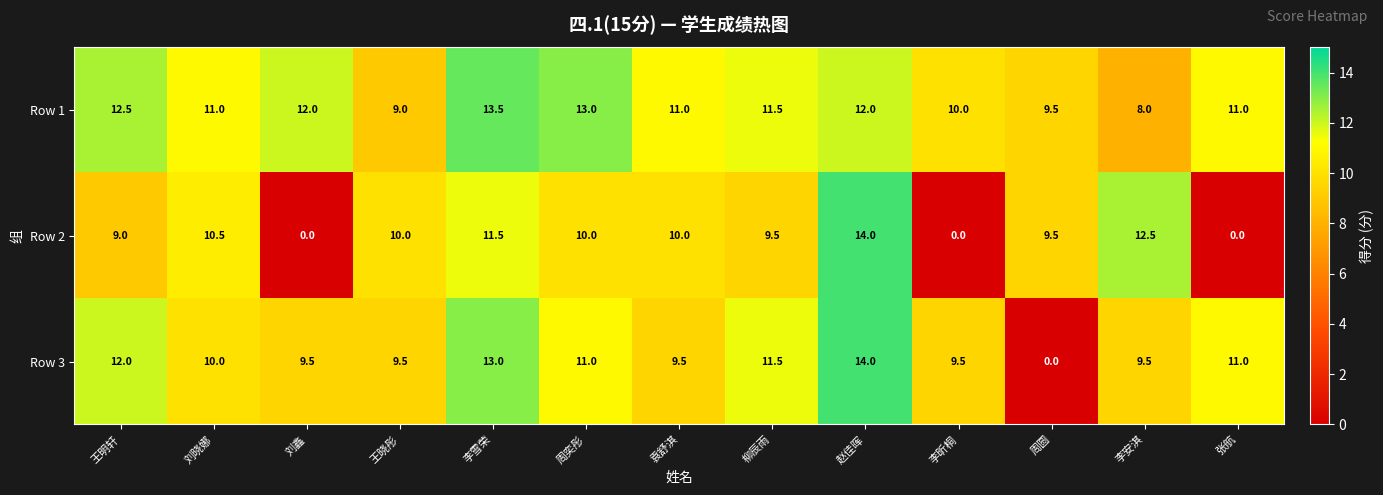

True or false: Row 3 has a value of 5.7 at 赵佳晖.

False